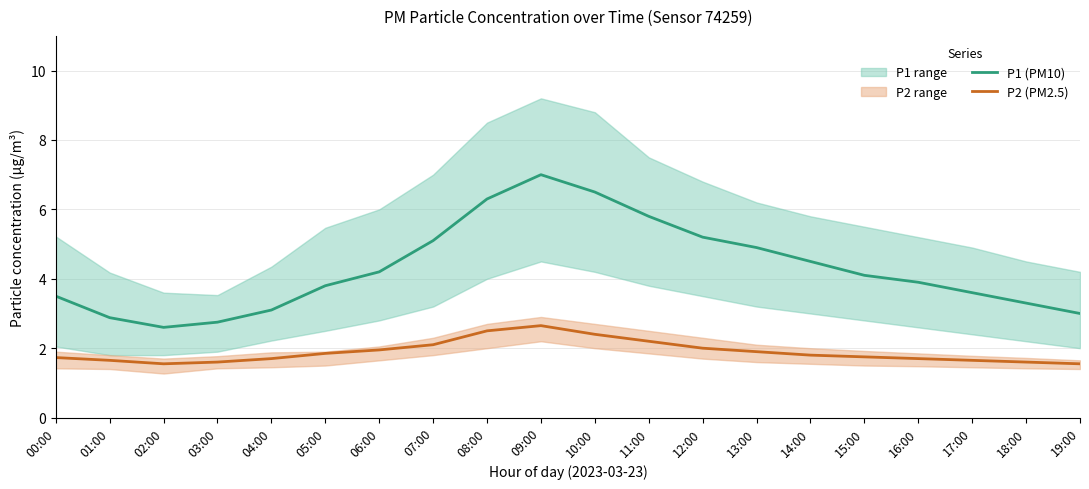

At which label does P1 (PM10) reach its minimum?

02:00